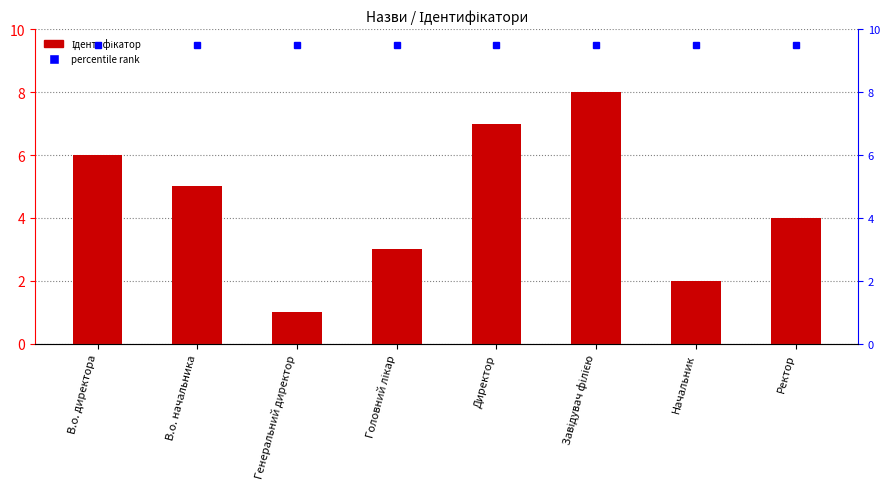

Is it true that the value at В.о. начальника is 5?

True